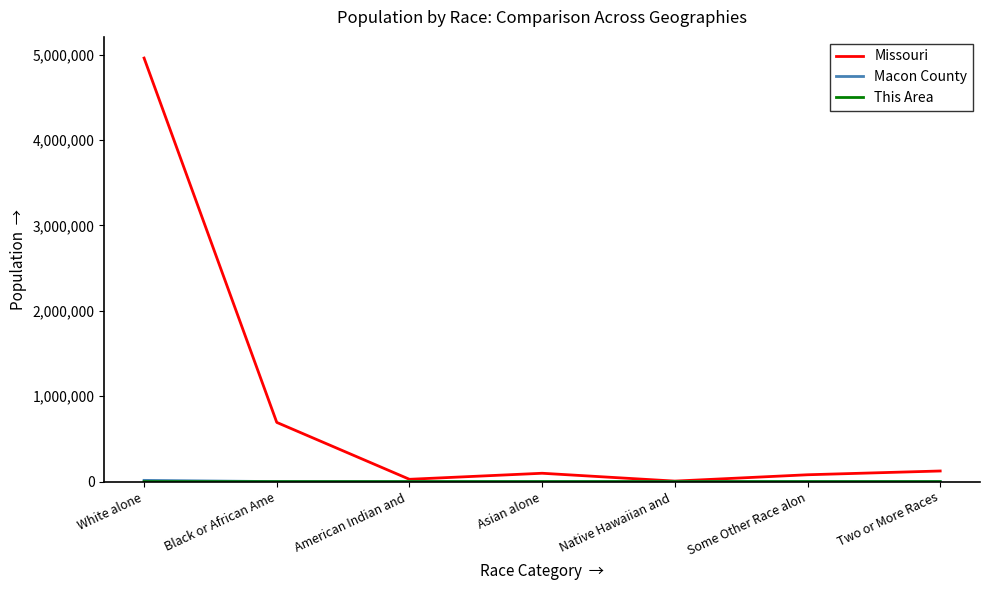

At which category is the sum across all series the highest?

White alone